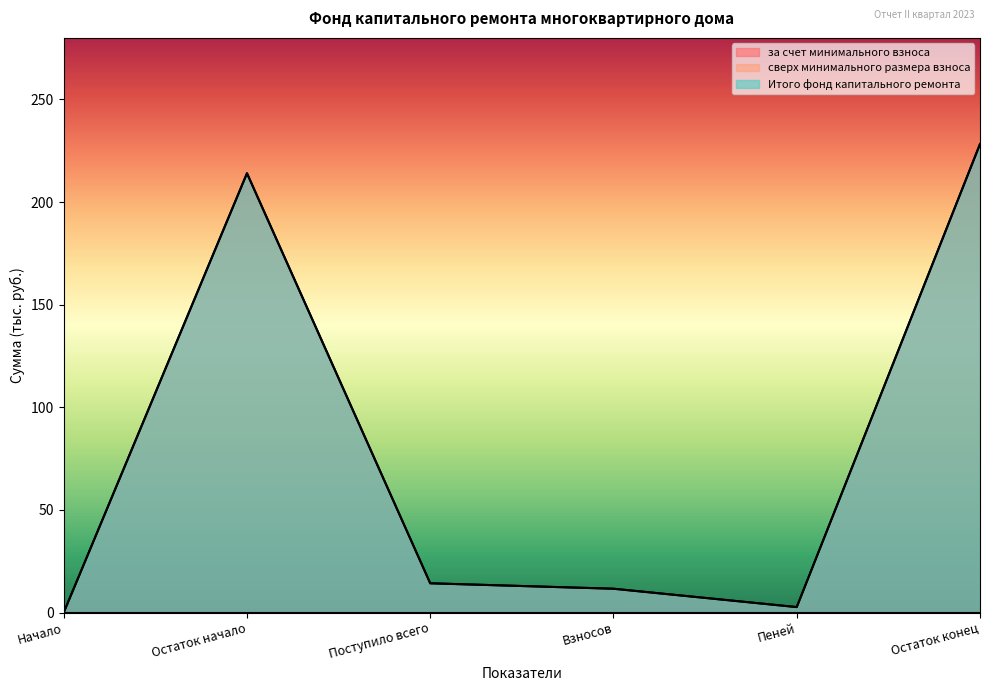

Does the chart display data point markers on the line(s)?

No